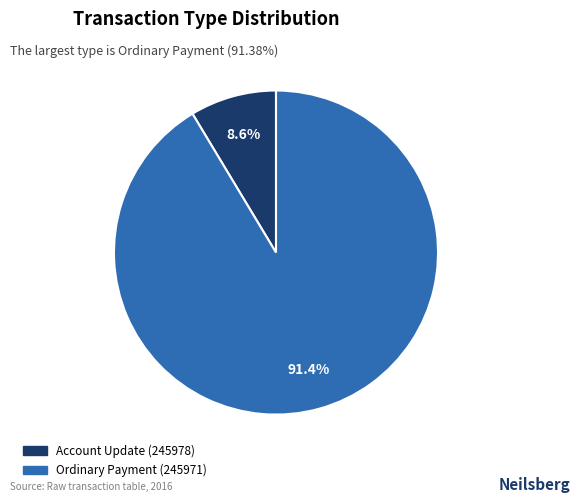

Which has a higher value, Account Update (245978) or Ordinary Payment (245971)?

Ordinary Payment (245971)